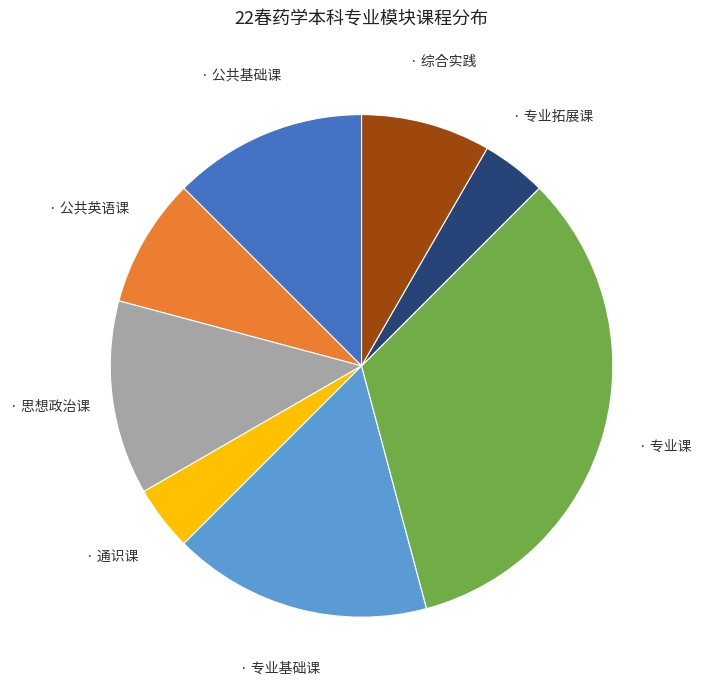

Does any single category account for the majority?

No